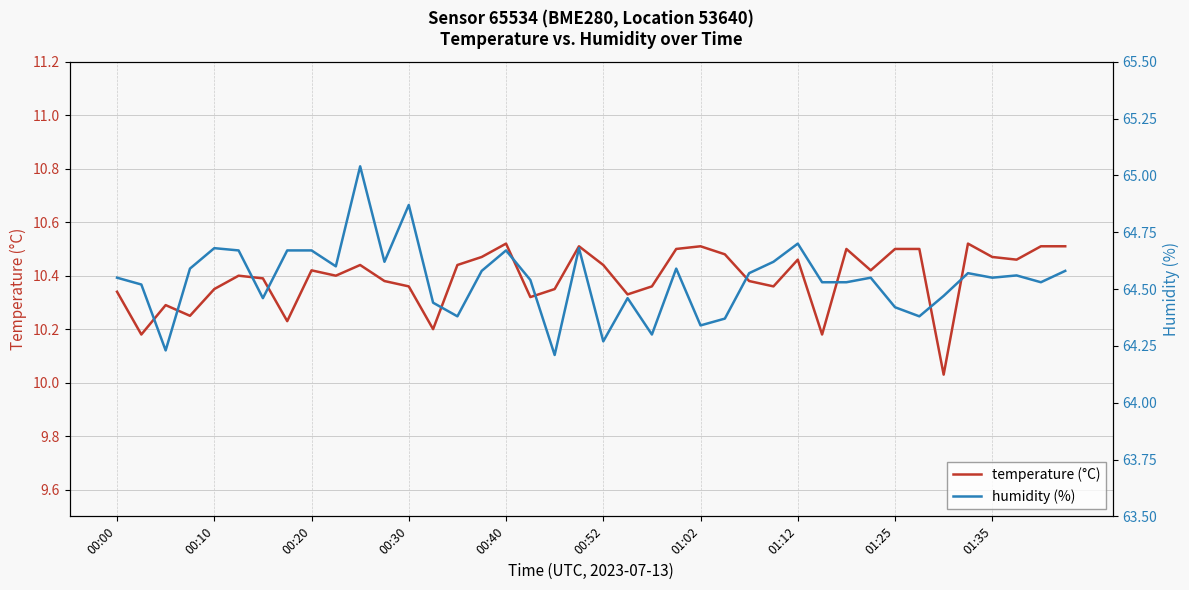

Is the value of humidity at 28 greater than the value of temperature at 15?

Yes